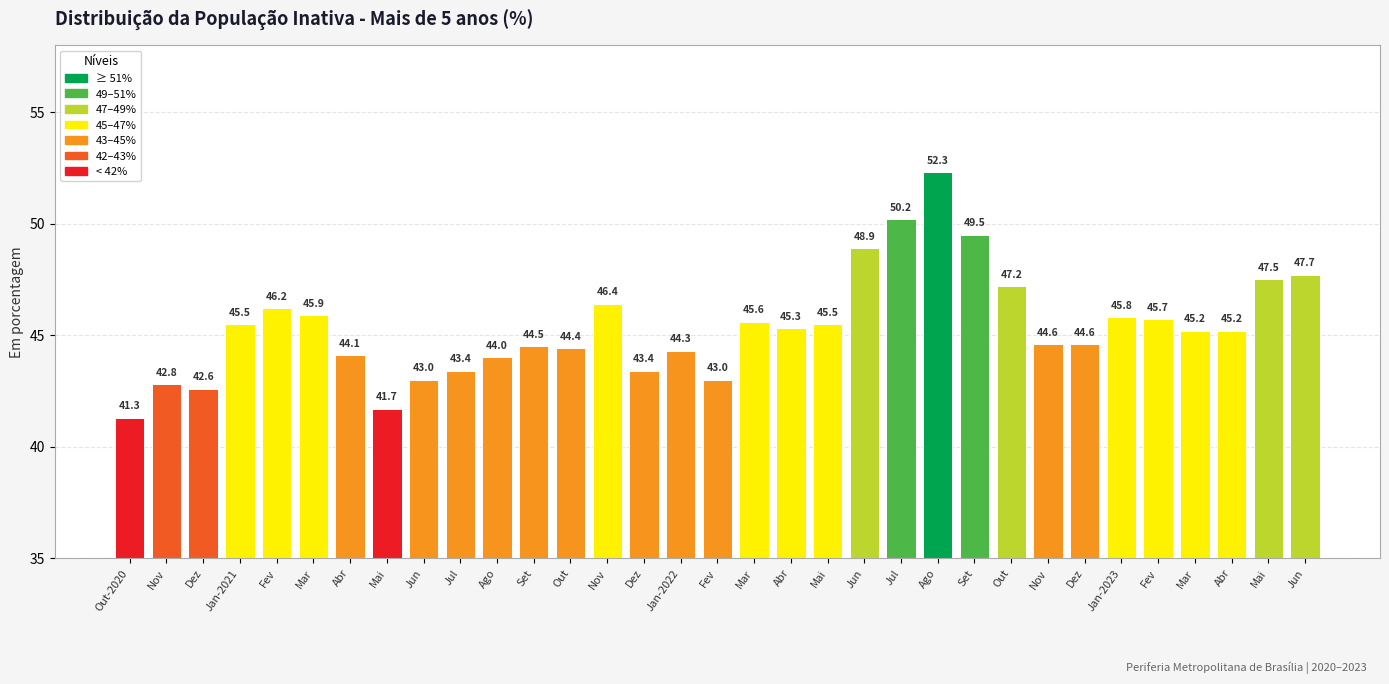

How many data points are above 45?

18